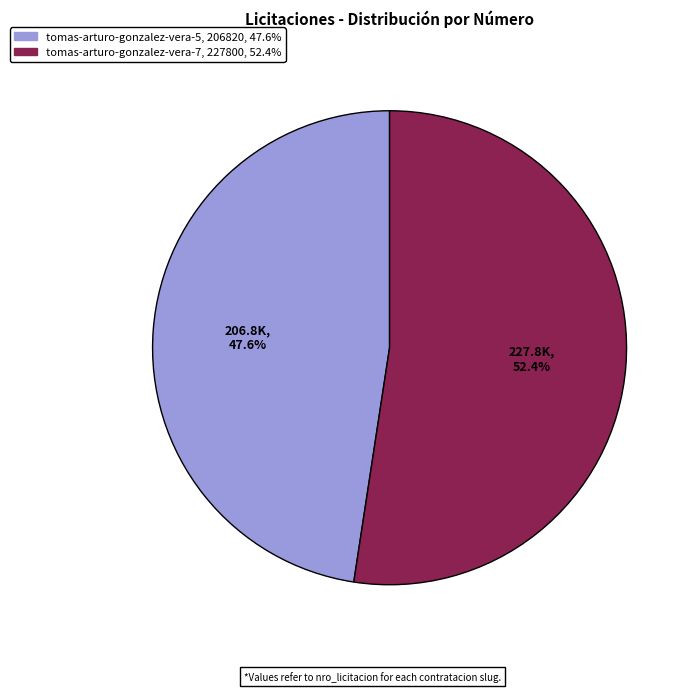

What is the majority slice?

tomas-arturo-gonzalez-vera-7